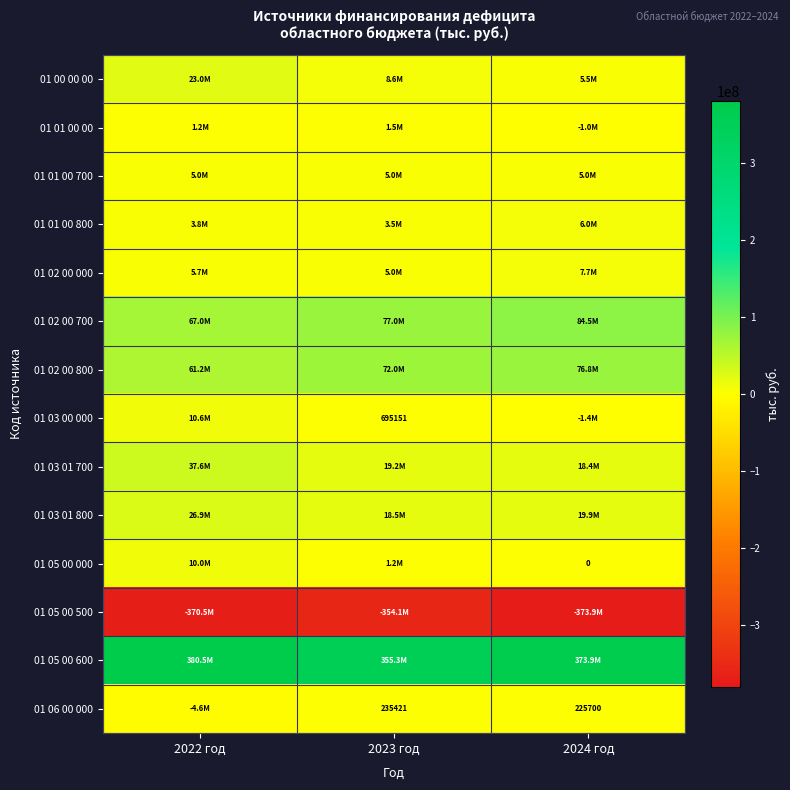

At which label is 01 00 00 00 closest to 14260014?

2023 год